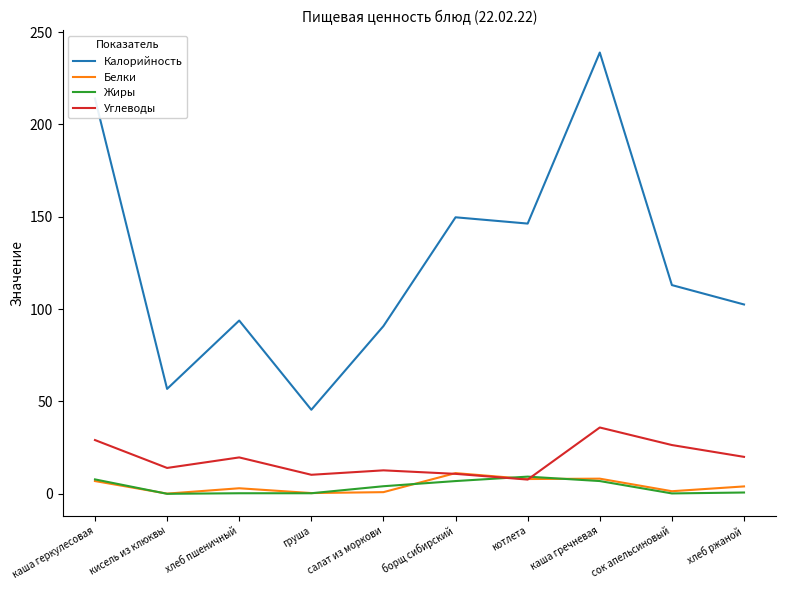

What are all the series names shown in the legend?

Калорийность, Белки, Жиры, Углеводы